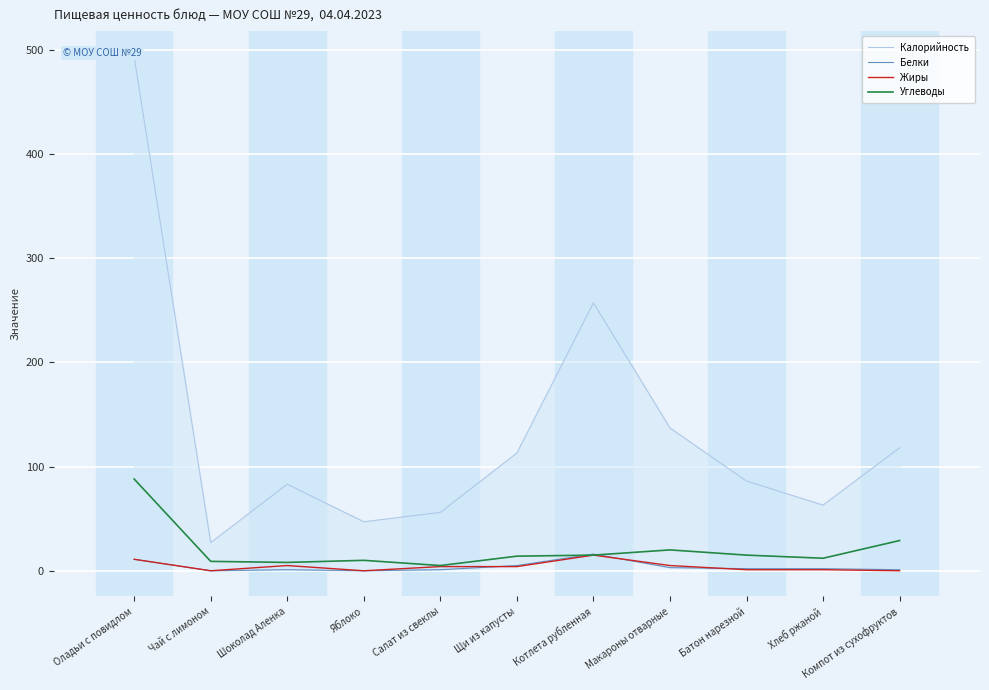

True or false: Белки and Калорийность intersect in this chart.

False